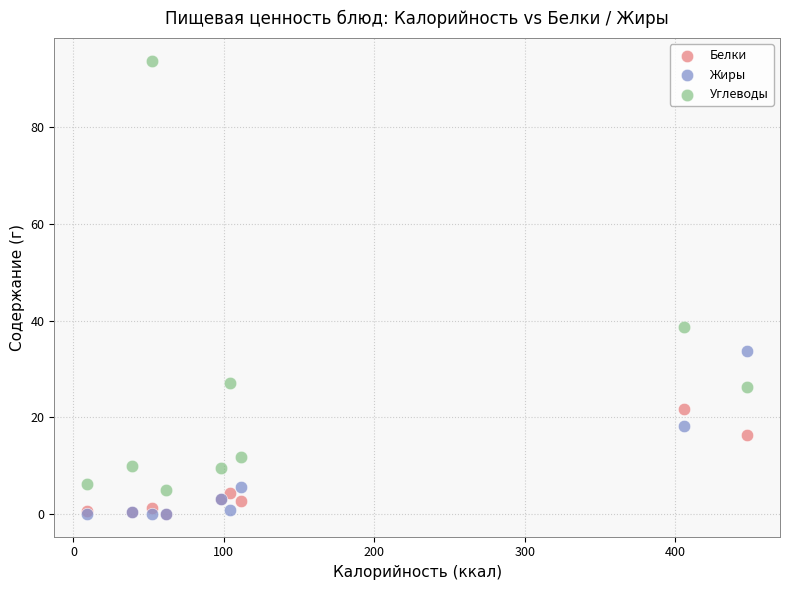

Across all series, what Y value is closest to 46?

38.8